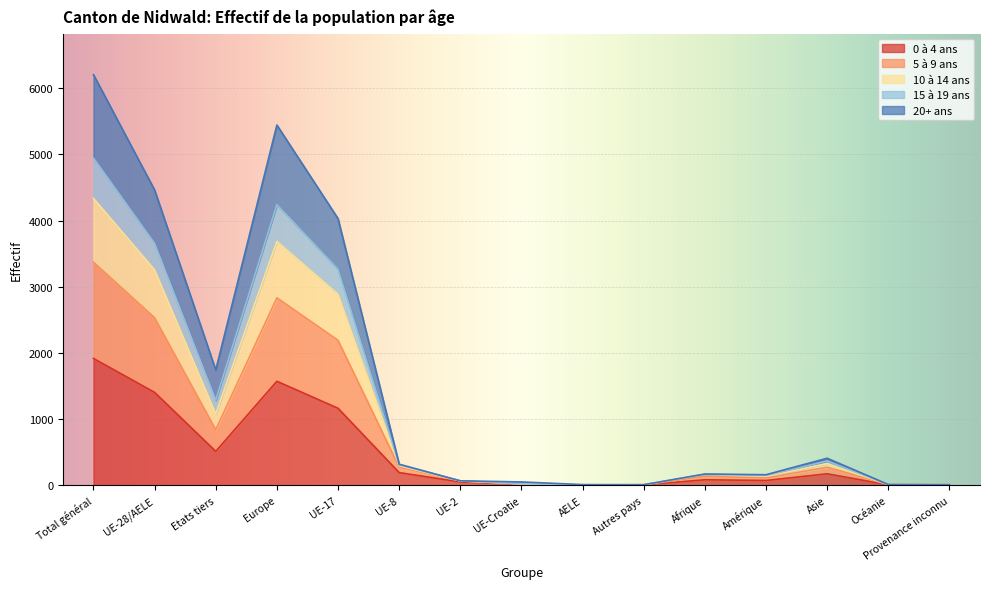

At which category is the sum across all series the highest?

Total général